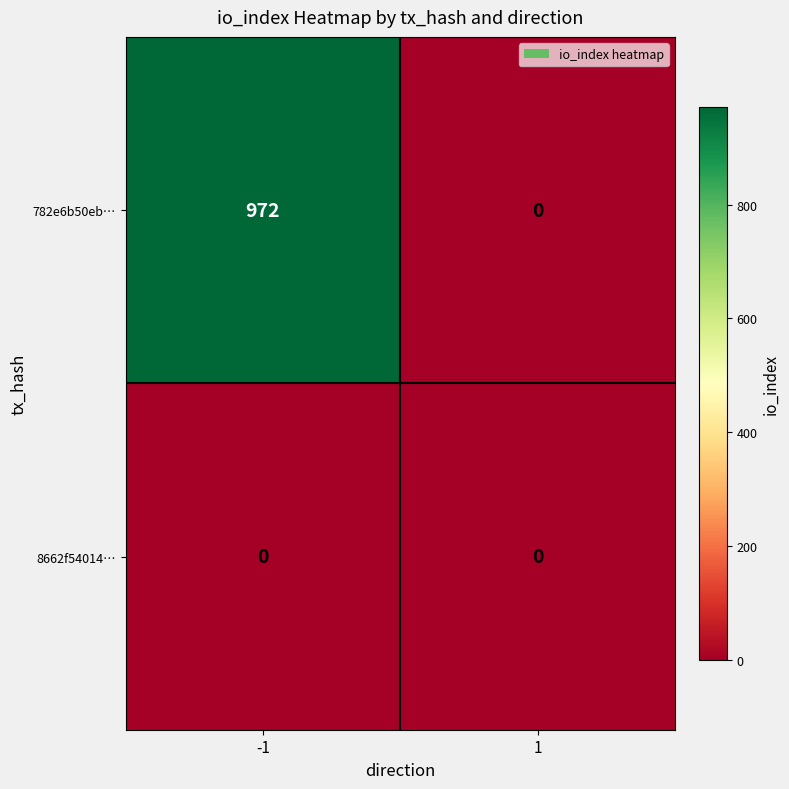

What is the difference between the highest and lowest values at -1?

972